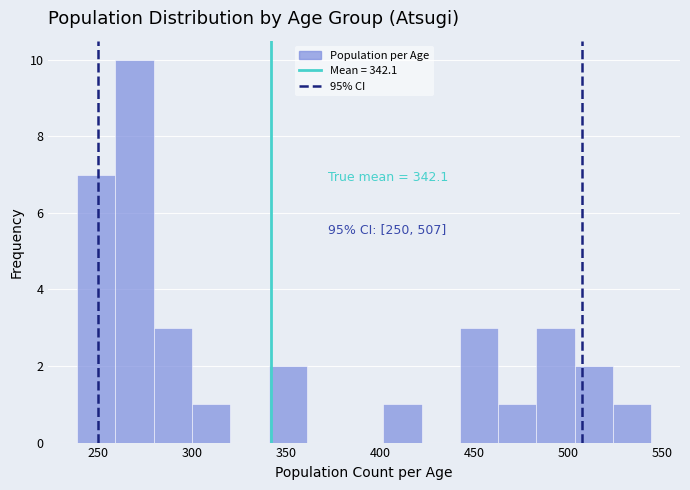

Which range on the x-axis has the tallest bar?

260 to 280